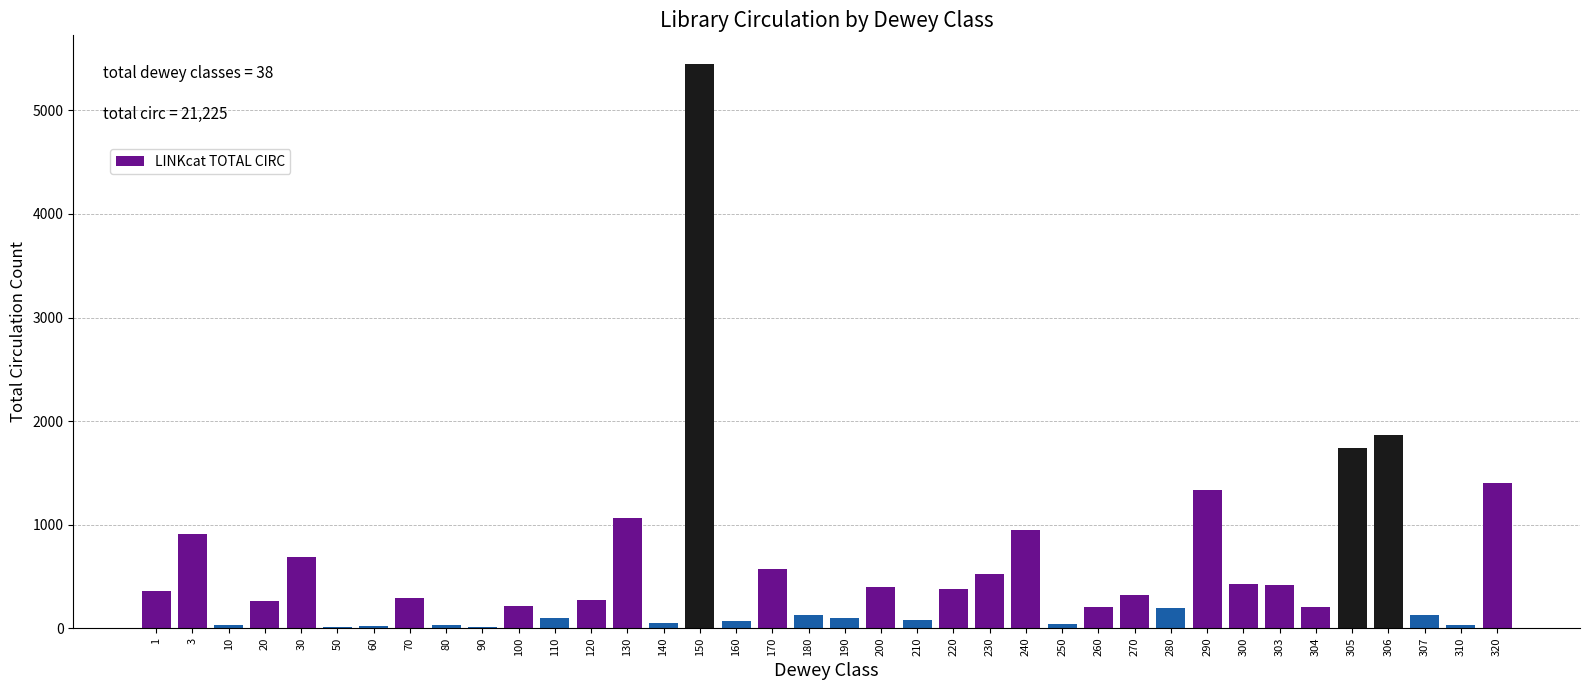

The chart shows a value of 524 at 306. True or false?

False